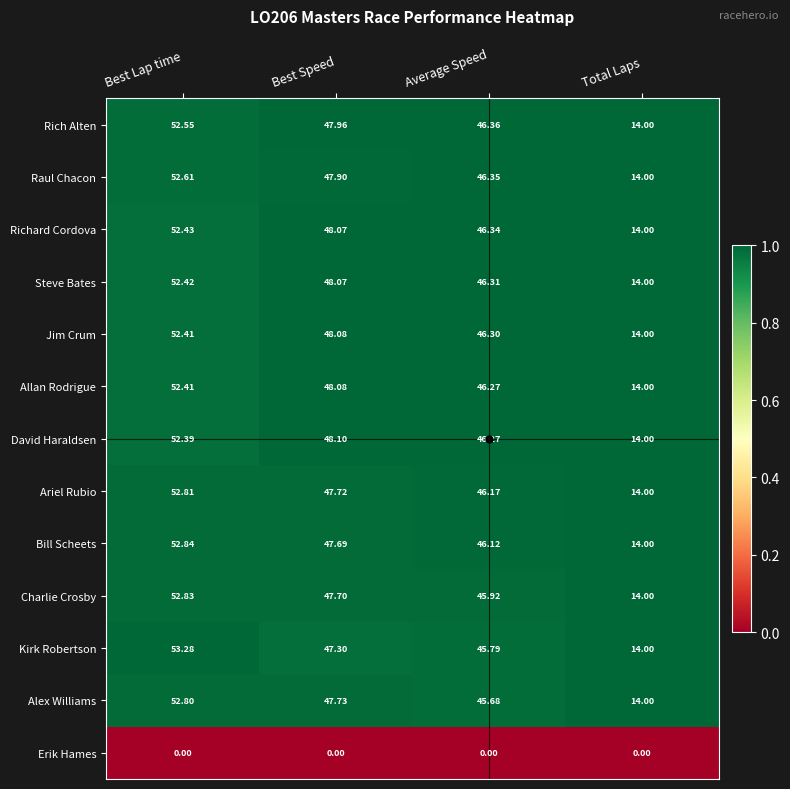

At which category is the sum across all series the highest?

Best Lap time